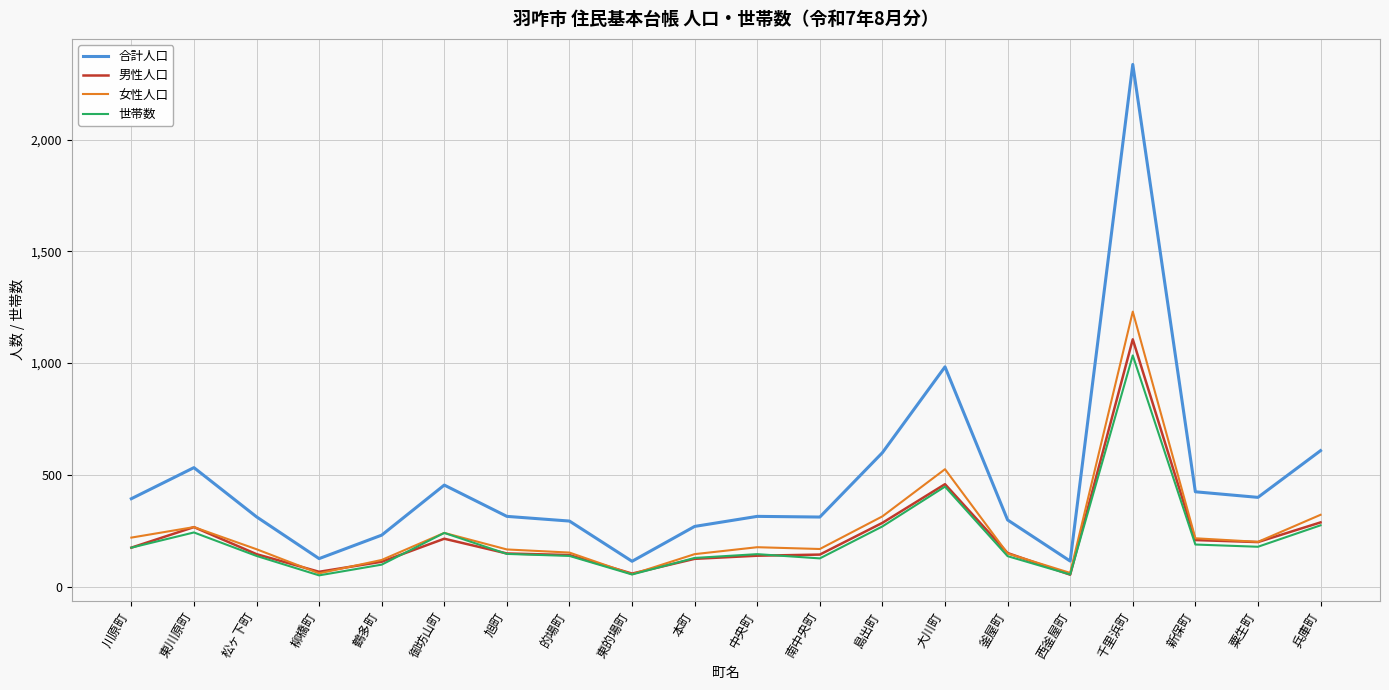

At which label does 合計人口 reach its peak?

千里浜町